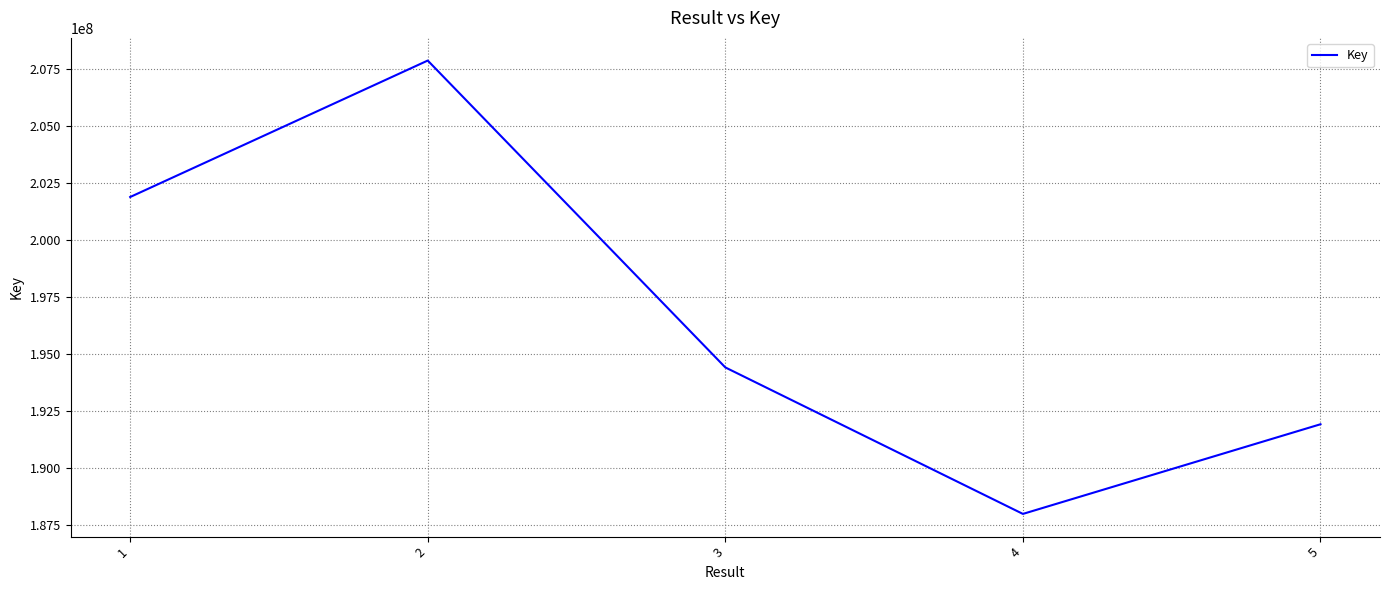

Where is the first local minimum?

4